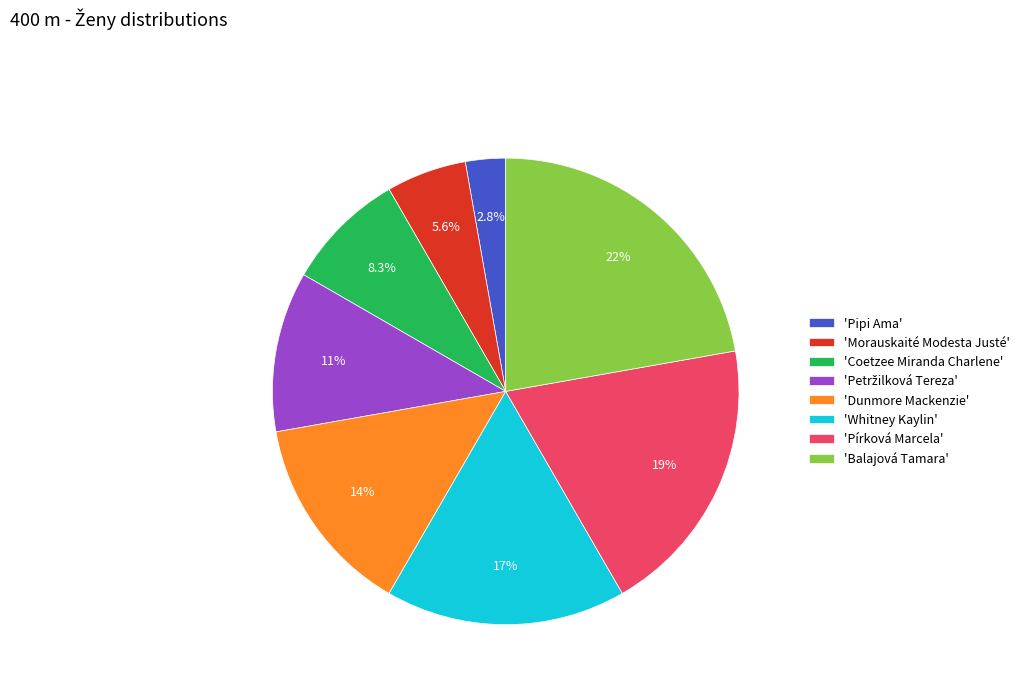

Which slice is the smallest?

'Pipi Ama'